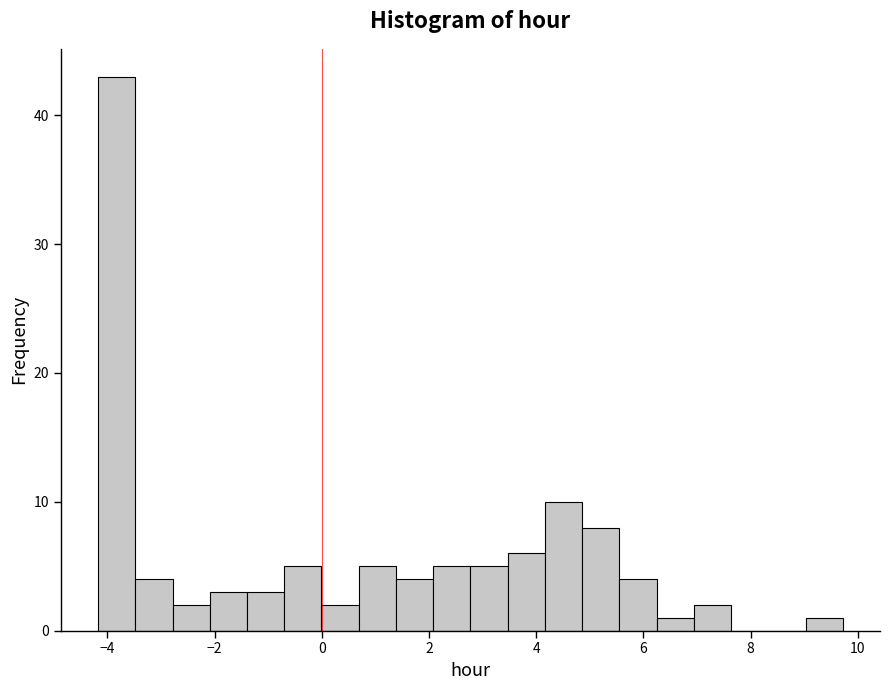

Read against the x-axis, roughly where is the centre of the tallest bar?

-3.8